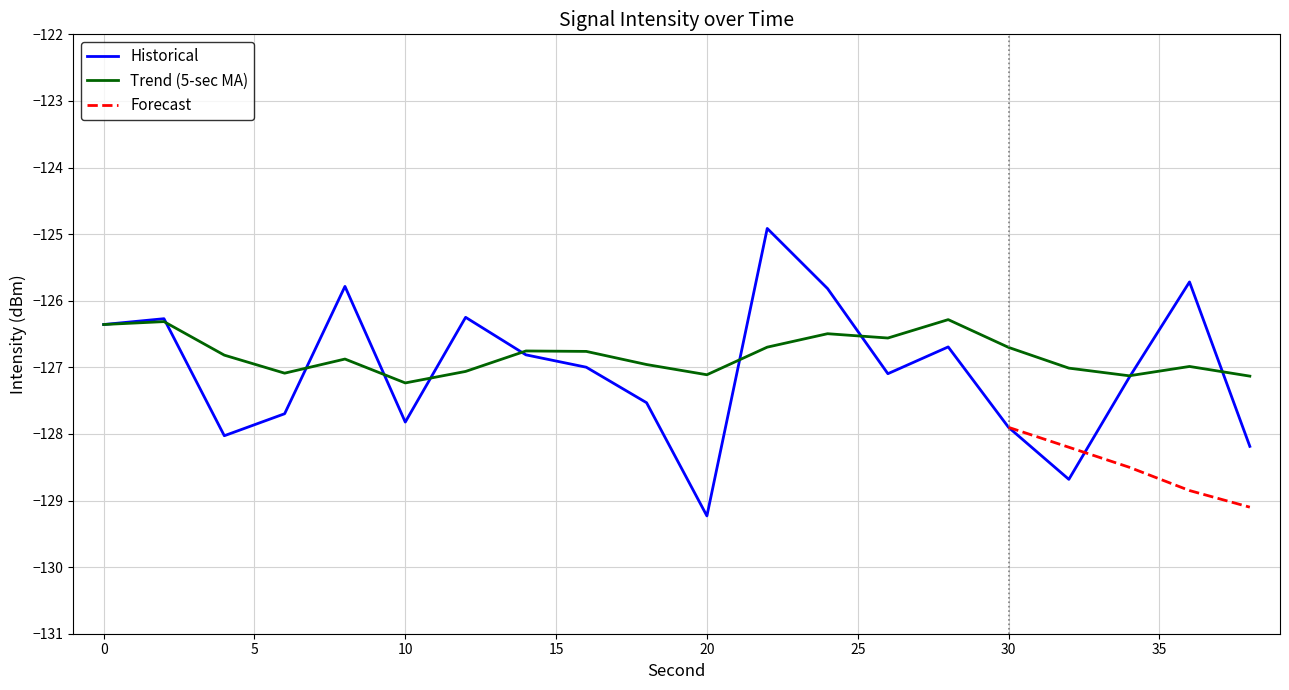

How many intersections are there between intensity(dBm) and 5-sec Moving Avg?

9